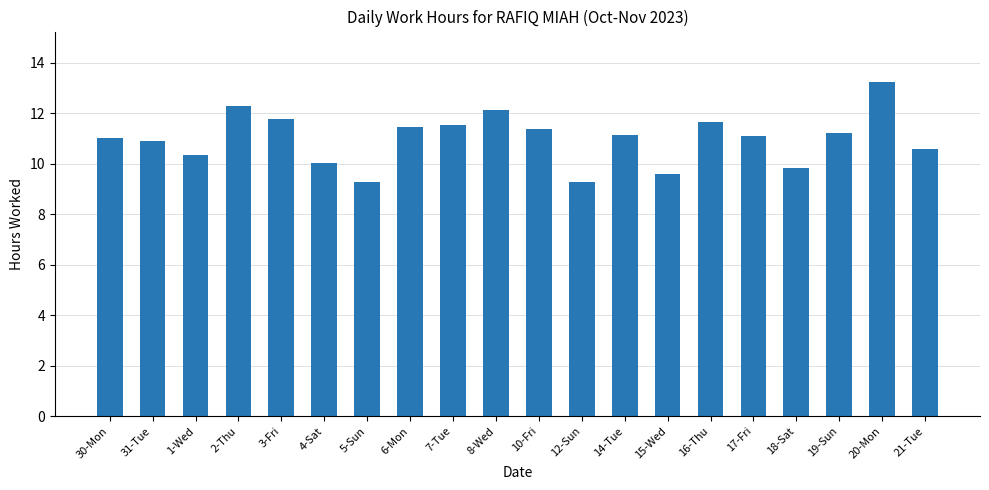

What is the label of the 5th bar from the left?

3-Fri